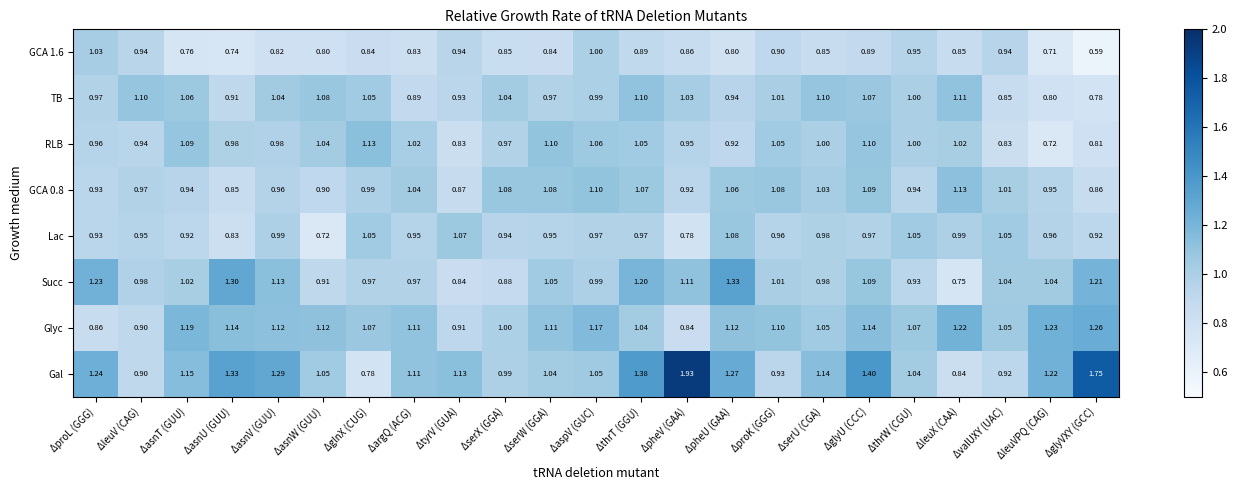

At which category is the sum across all series the highest?

ΔglyU (CCC)